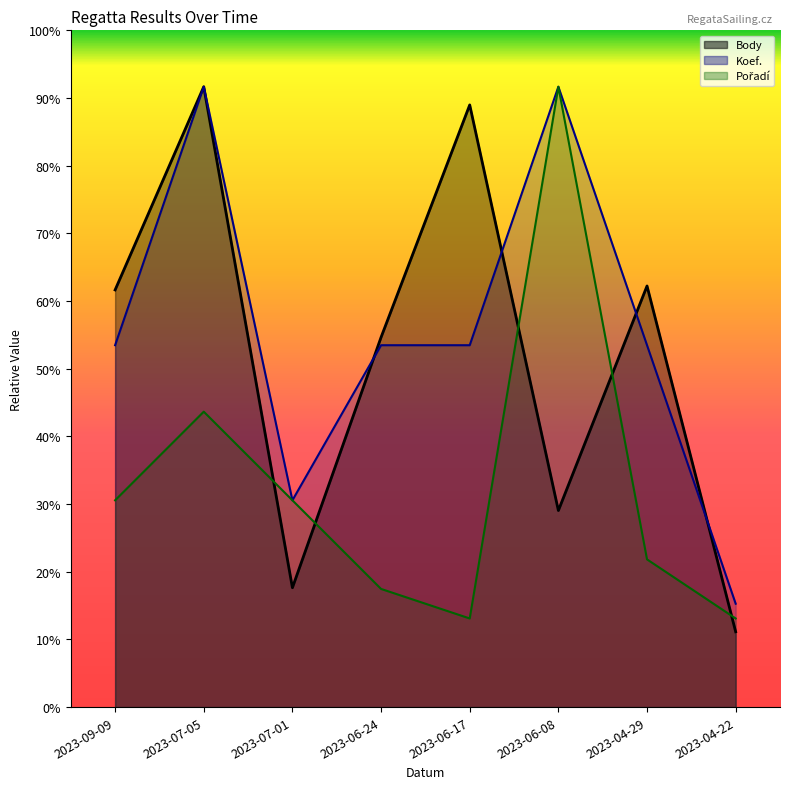

Which series has the largest total across all categories?

Koef.